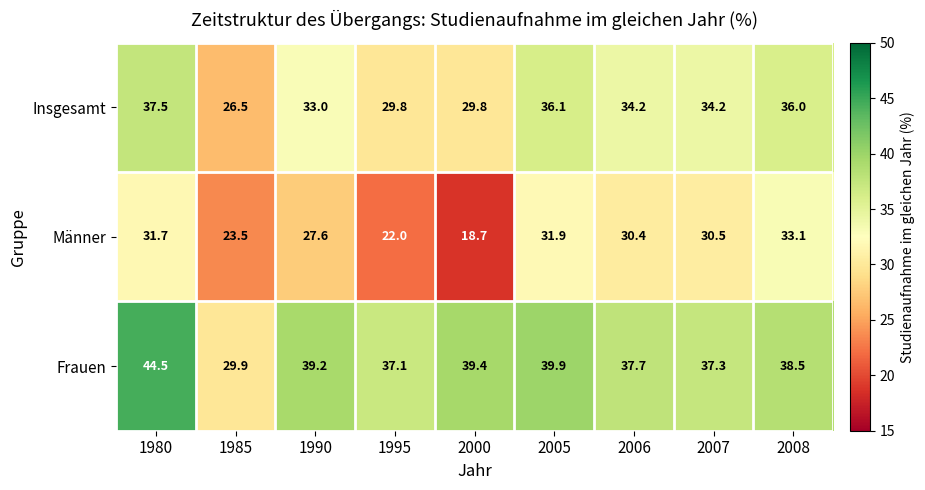

True or false: Insgesamt has a value of 26.5 at 1985.

True